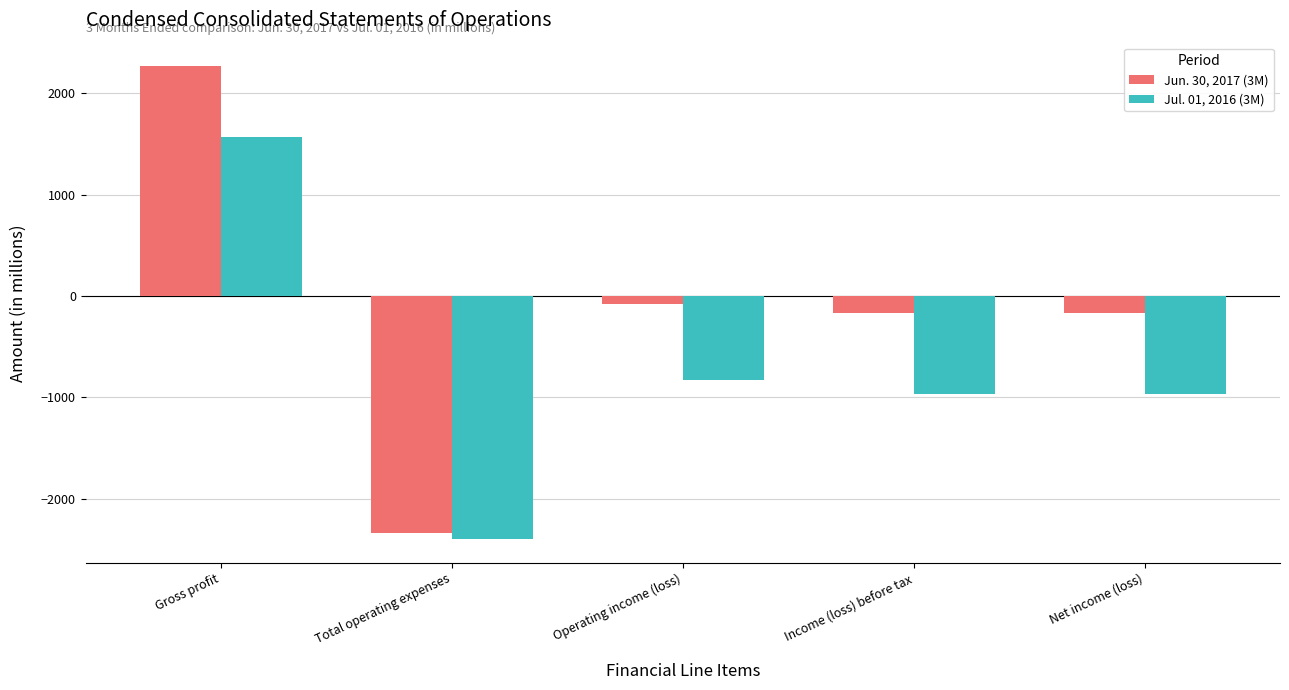

Rank the series at Gross profit from highest to lowest value.

Jun. 30, 2017 (3M), Jul. 01, 2016 (3M)